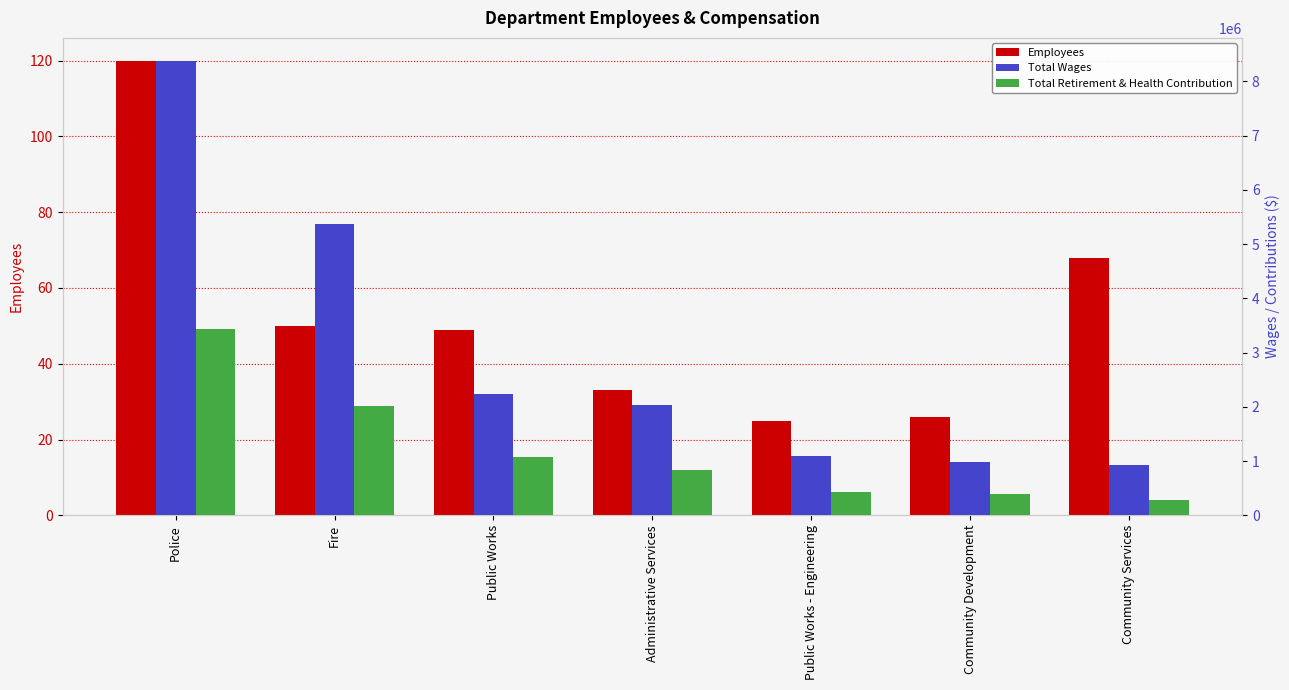

Which label corresponds to the smallest value in the chart?

Public Works - Engineering